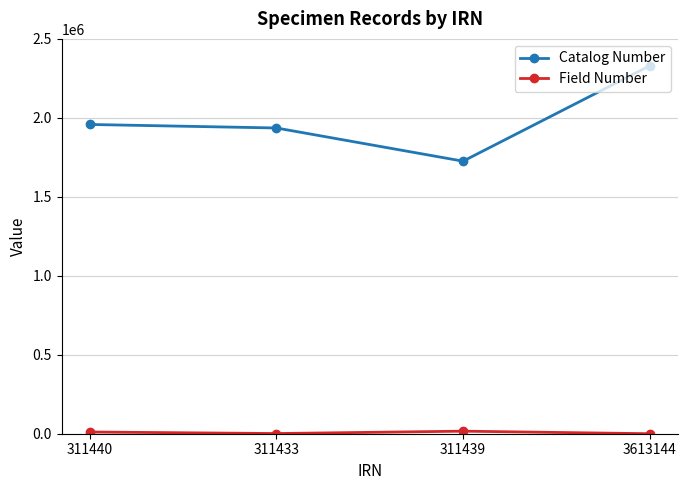

What is the maximum value shown in the chart?

2329870